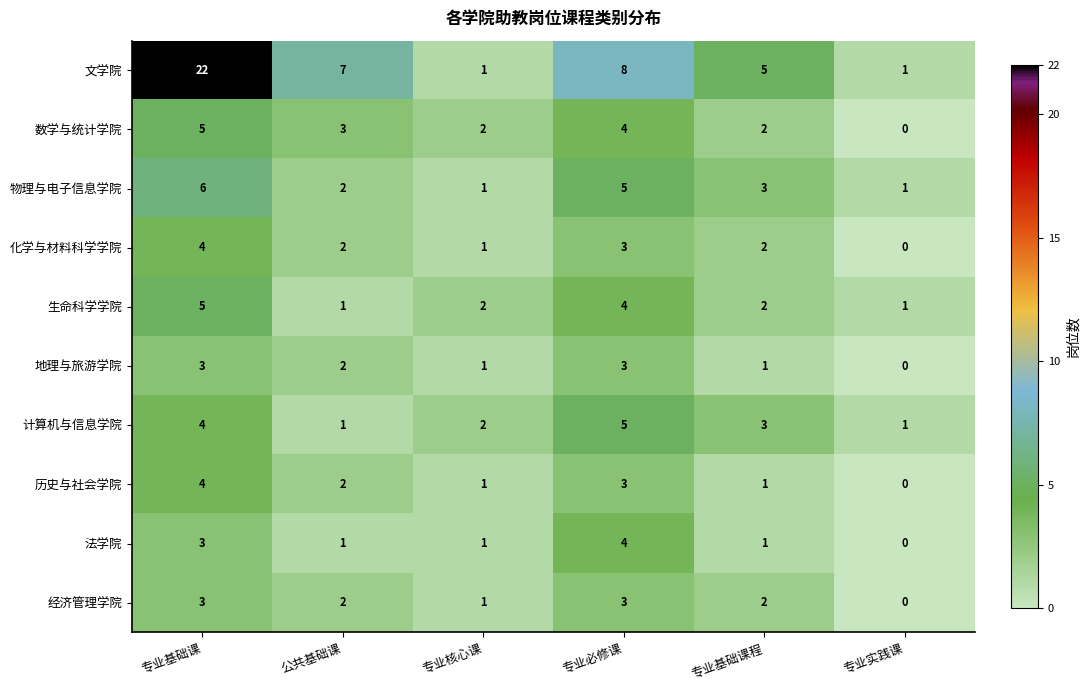

Read the 计算机与信息学院 value at 专业基础课程.

3